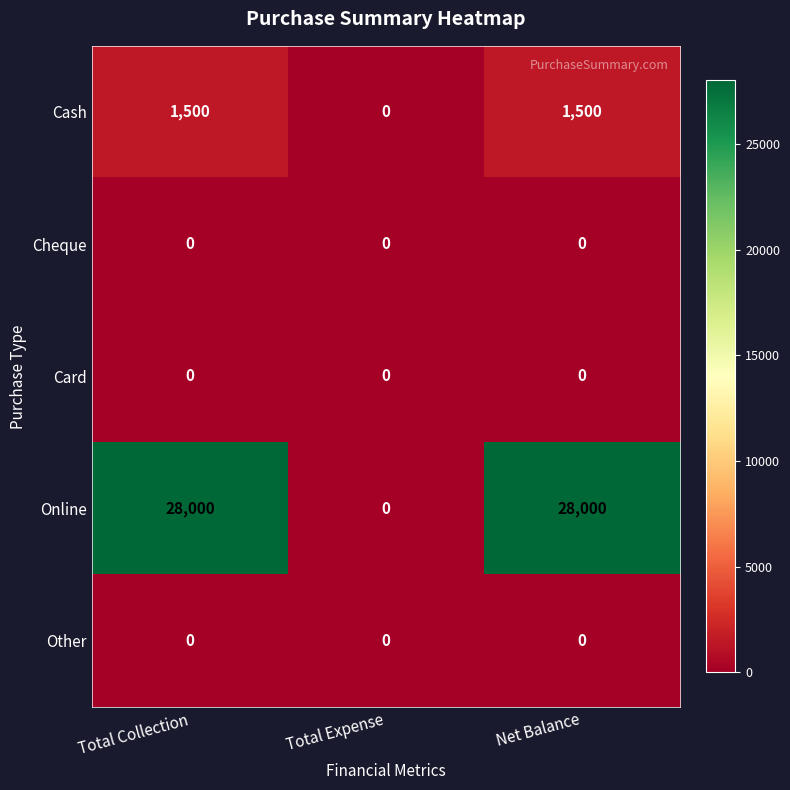

What is the total value across all series at Total Collection?

29500